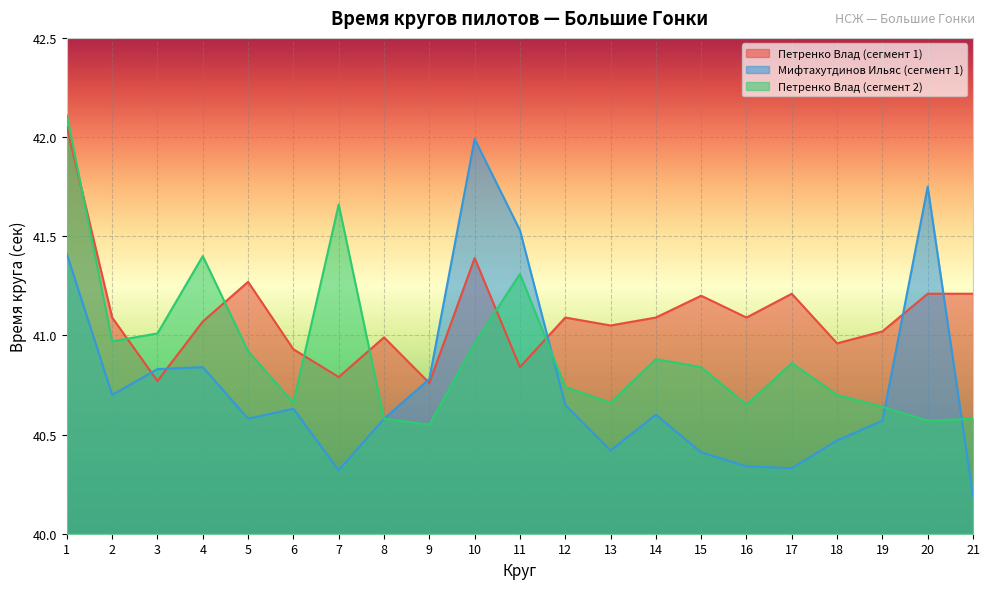

How many interior local peaks does the Мифтахутдинов Ильяс (сегмент 1) series have?

5